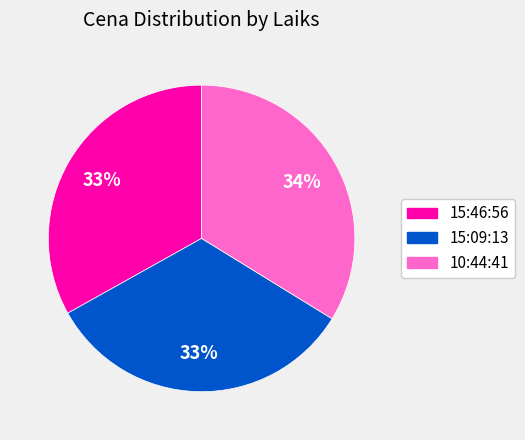

To the nearest percent, what is the difference between the 10:44:41 and 15:09:13 slice percentages?

1%